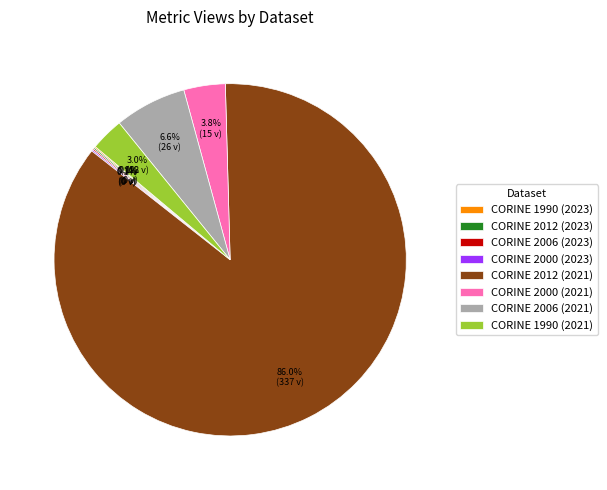

What portion of the pie excludes CORINE 2000 (2021)?

96.2%